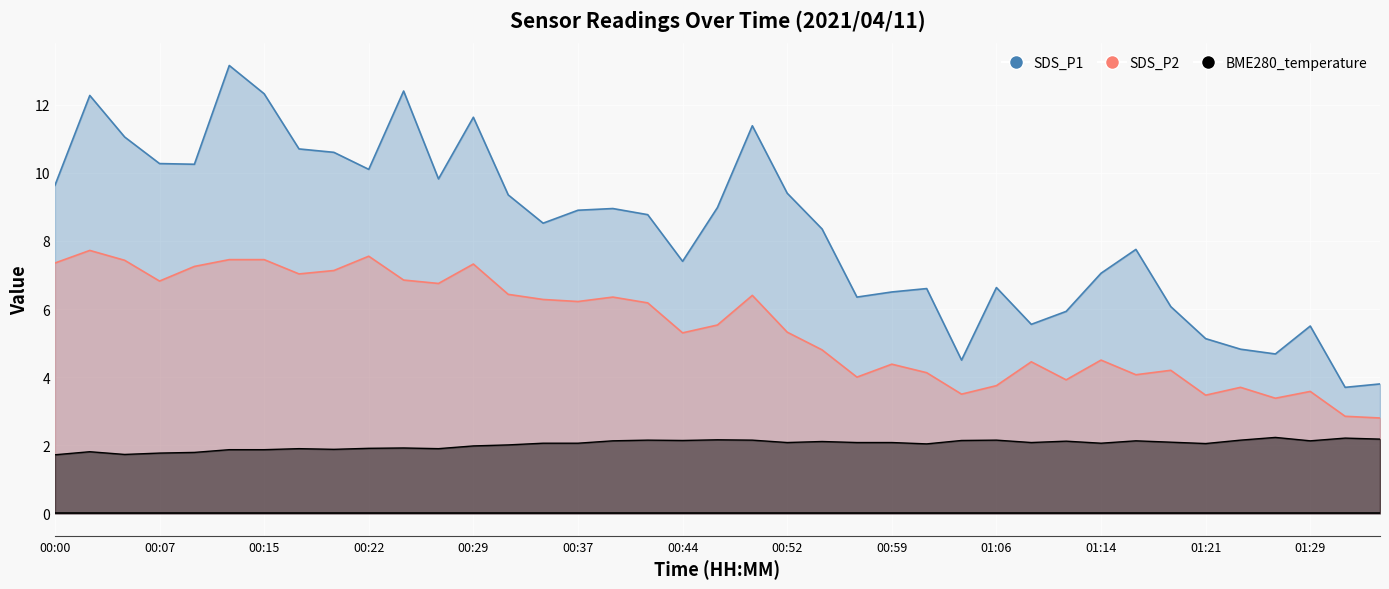

Which label corresponds to the smallest value in the chart?

00:00